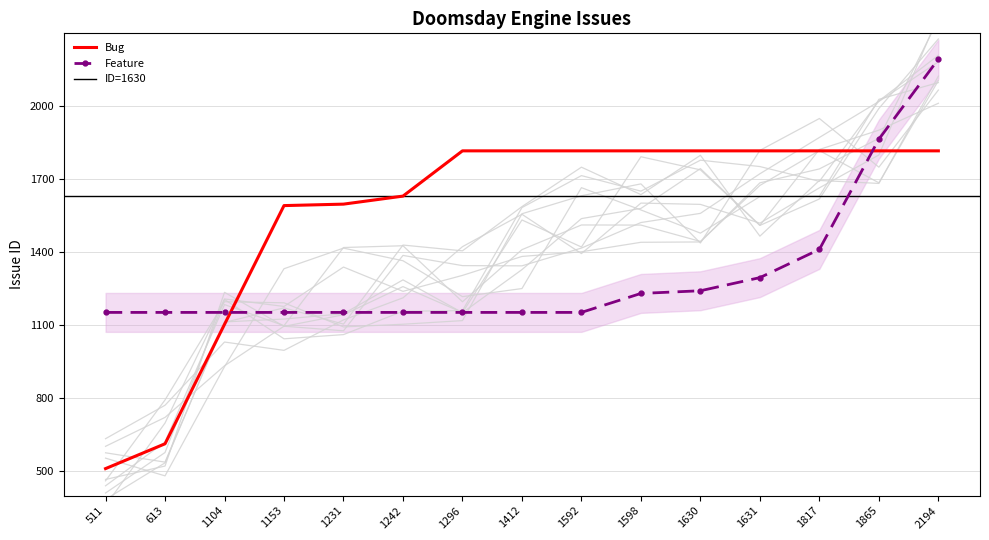

True or false: Bug has a value of 2892 at 1592.

False